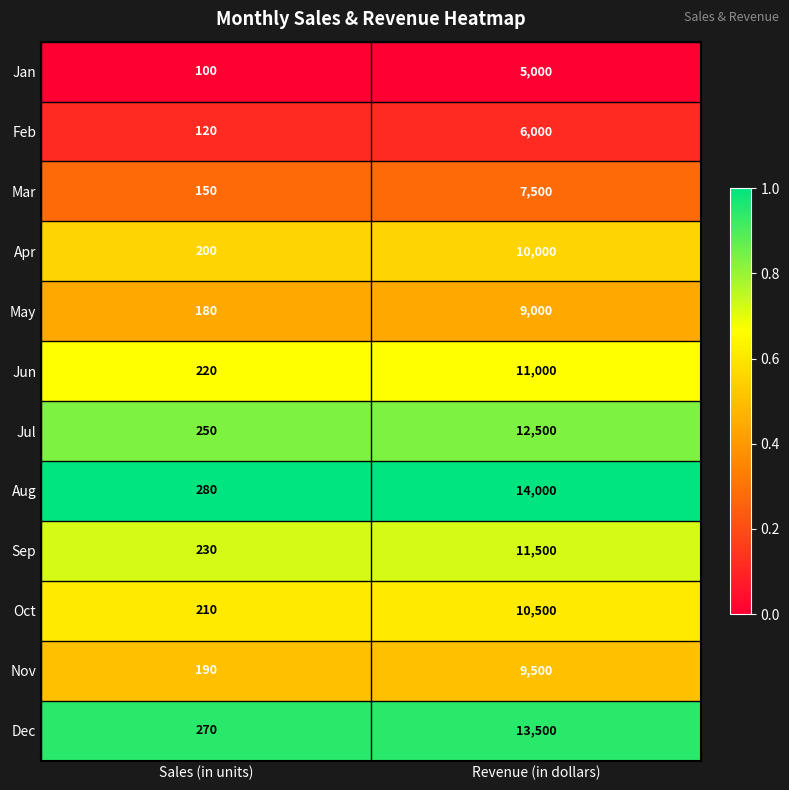

Reading right to left, transcribe all the data shown in this chart.

Jan: 5000	100
Feb: 6000	120
Mar: 7500	150
Apr: 10000	200
May: 9000	180
Jun: 11000	220
Jul: 12500	250
Aug: 14000	280
Sep: 11500	230
Oct: 10500	210
Nov: 9500	190
Dec: 13500	270